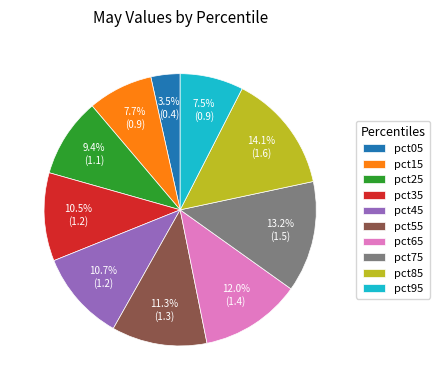

Which category has the biggest portion of the pie?

pct85